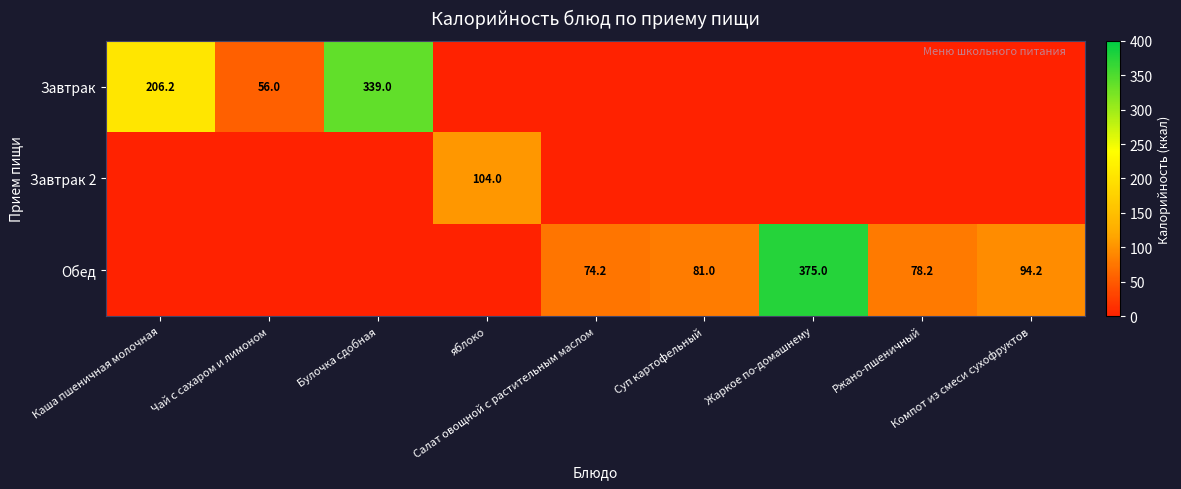

What is the maximum value for Завтрак 2?

104.0